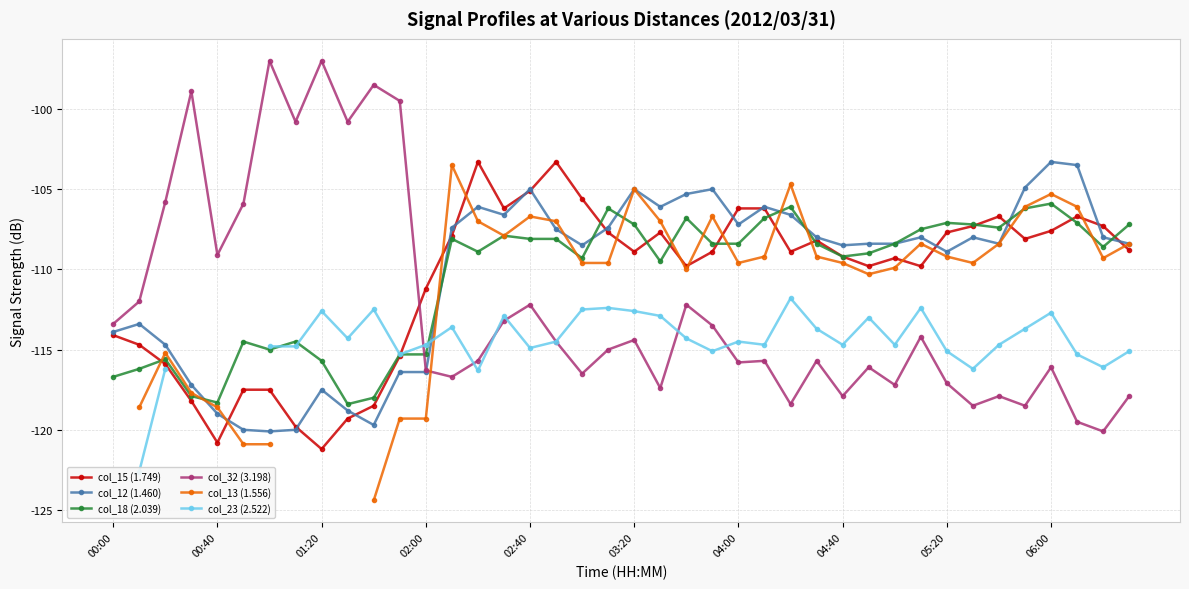

What value does the col_15 (1.749) series have at 34?

-106.7